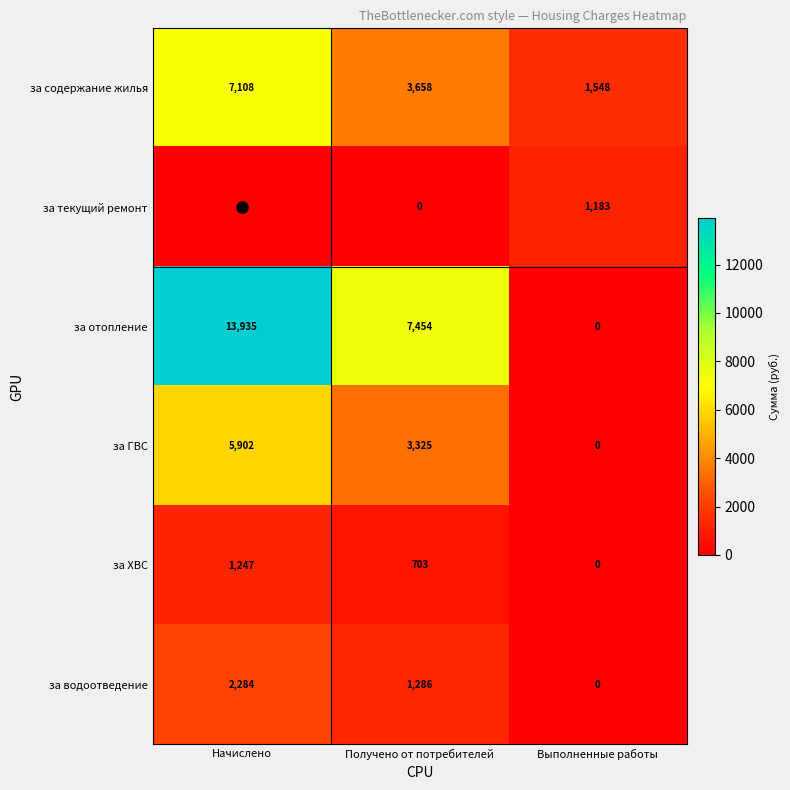

Is it true that за водоотведение equals 3647 at Начислено?

False